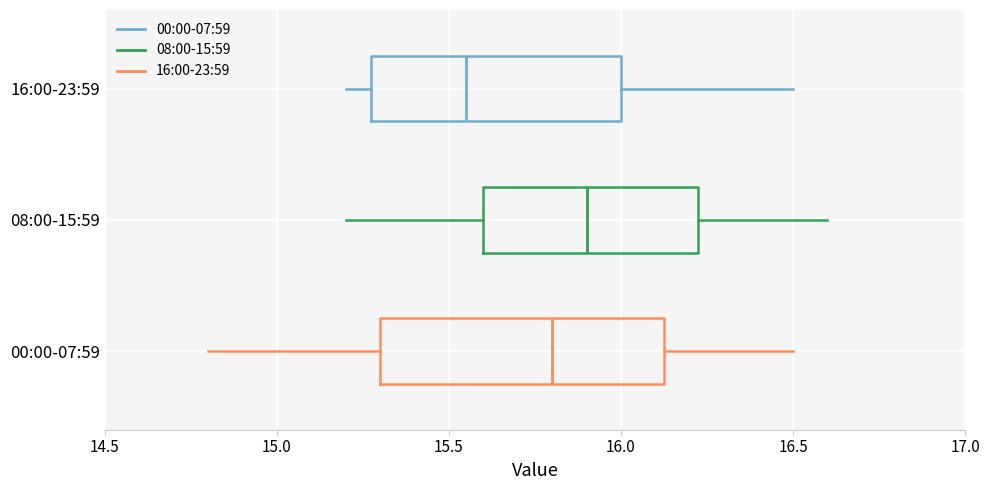

Reading bottom to top, read every box against the x-axis: the position of its median line, the range the box covers, and the ends of its whiskers. The values are not printed on the chart, so give them approximately, as read against the axis.

00:00-07:59: median 15.80, box 15.30 to 16.15, whiskers 14.80 to 16.50
08:00-15:59: median 15.90, box 15.60 to 16.25, whiskers 15.20 to 16.60
16:00-23:59: median 15.55, box 15.30 to 16.00, whiskers 15.20 to 16.50